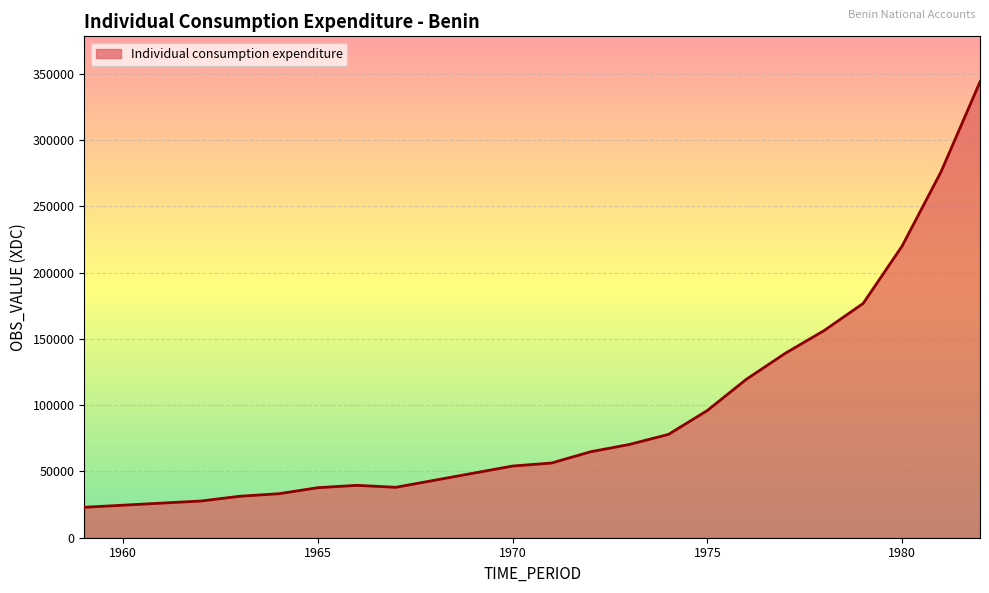

What is the maximum value shown in the chart?

343844